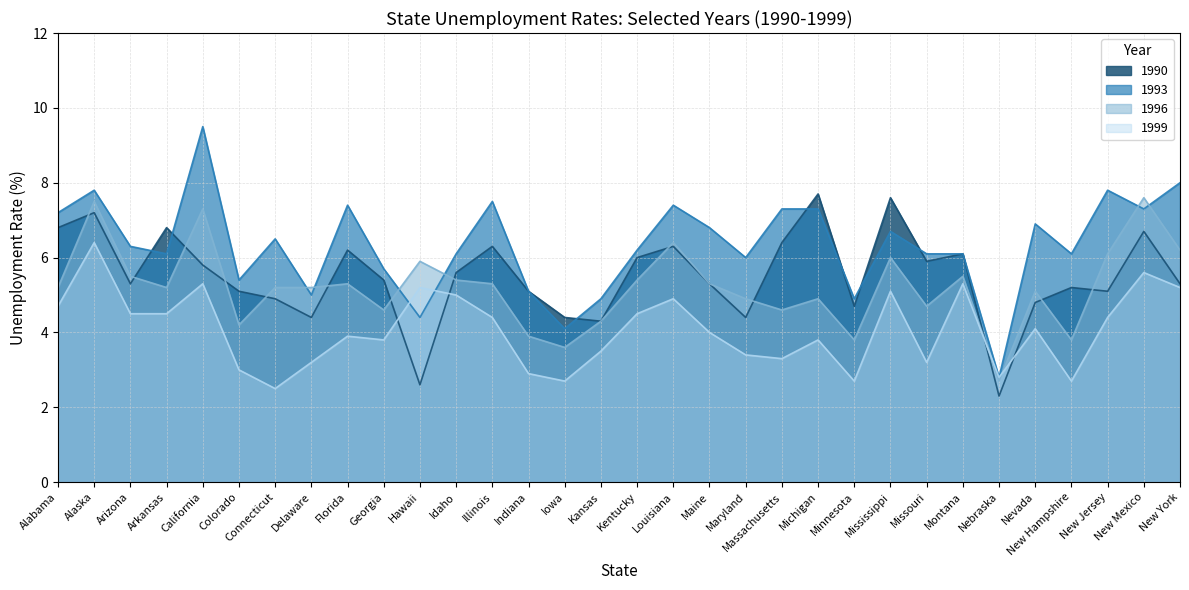

True or false: 1996 and 1990 cross at least once.

True